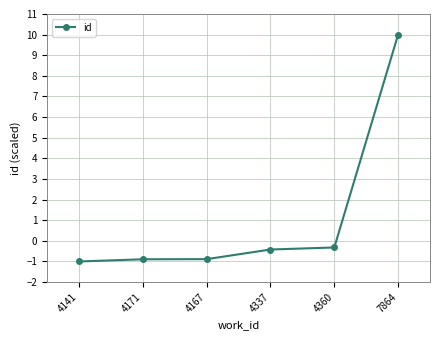

Is it true that the value at 4360 is -0.3?

True